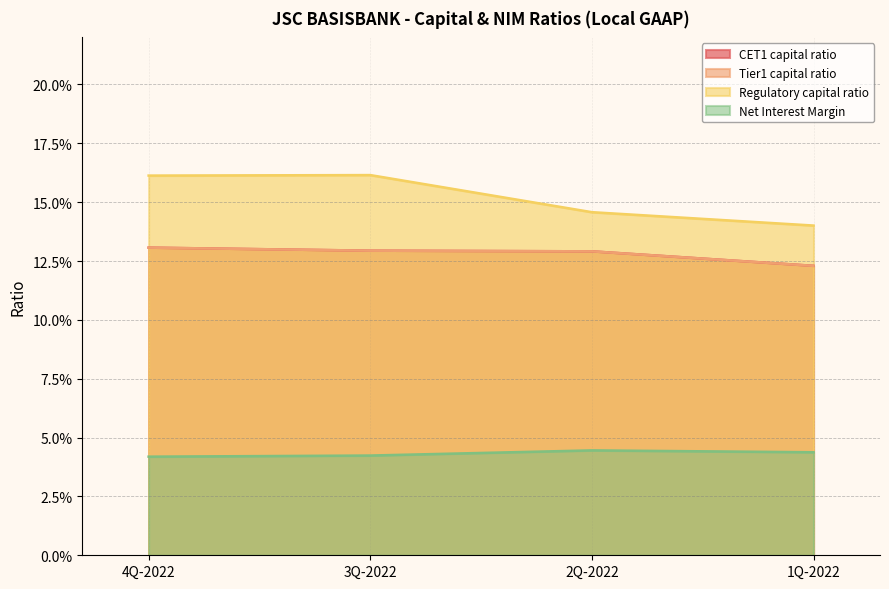

How many distinct data groups are displayed?

4